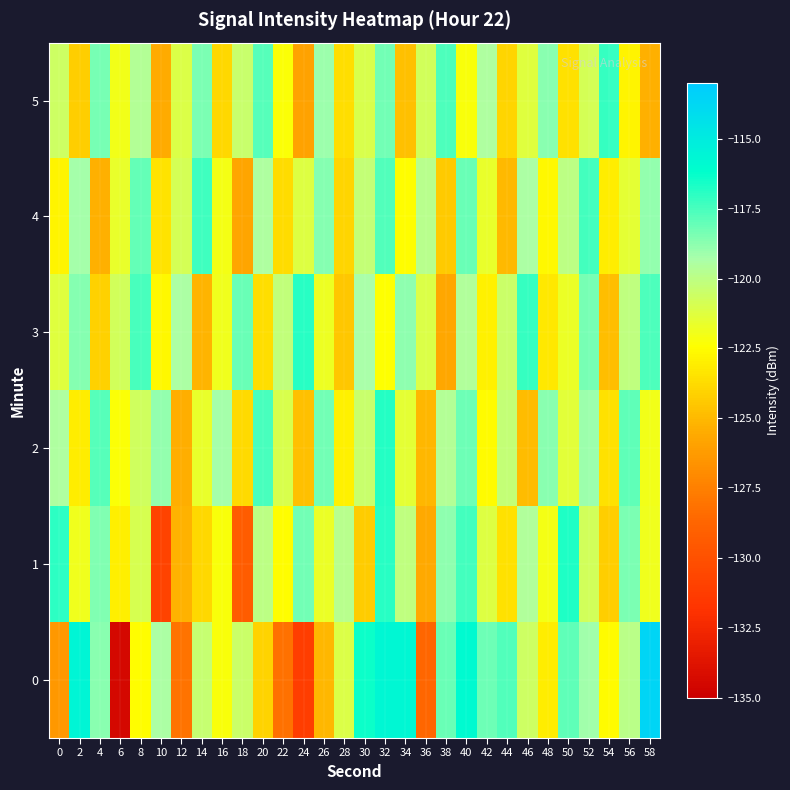

How many data points does each series have?

30